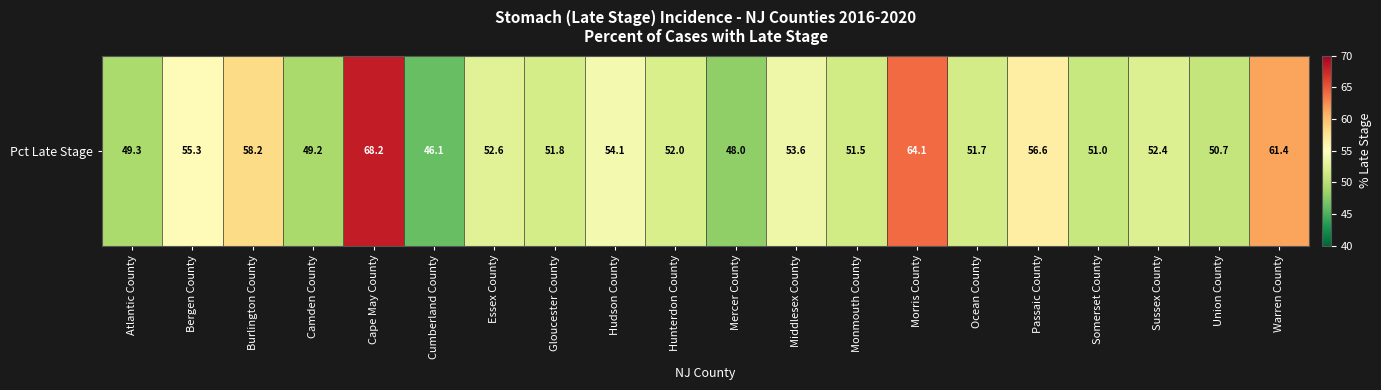

What is the average value?

53.9